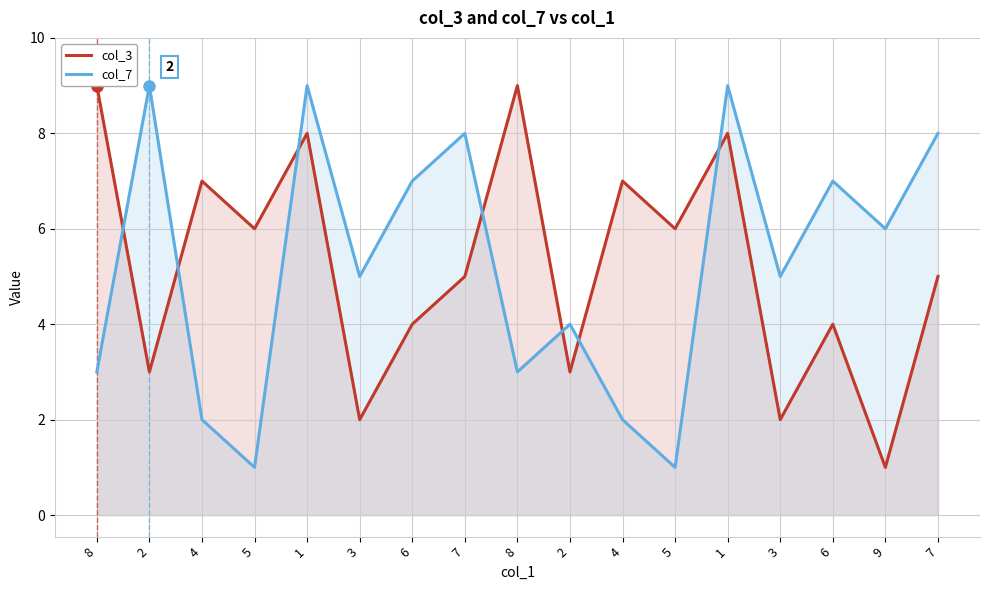

At which category is the sum across all series the highest?

1